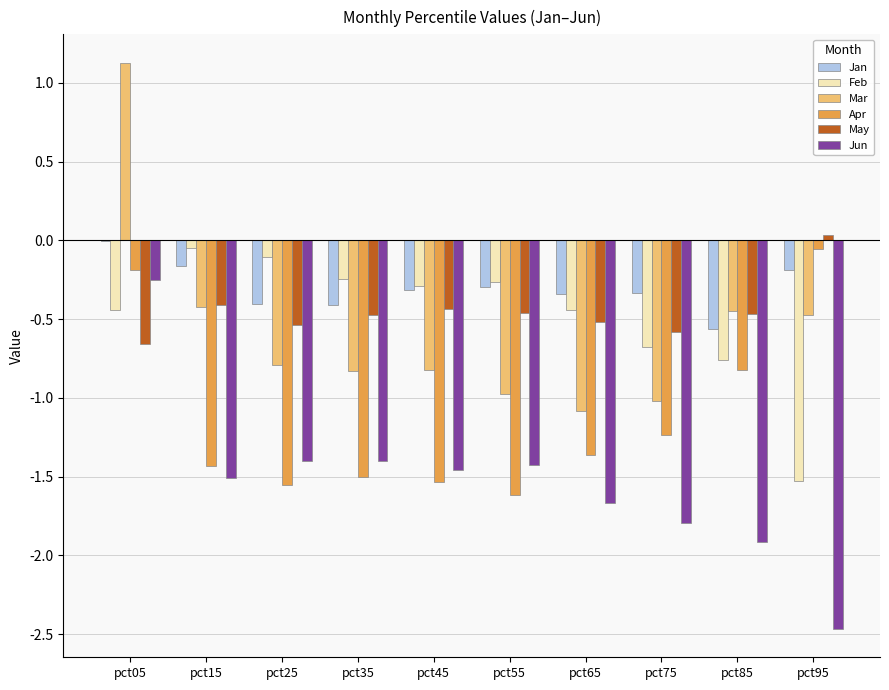

What are all the series names shown in the legend?

Jan, Feb, Mar, Apr, May, Jun